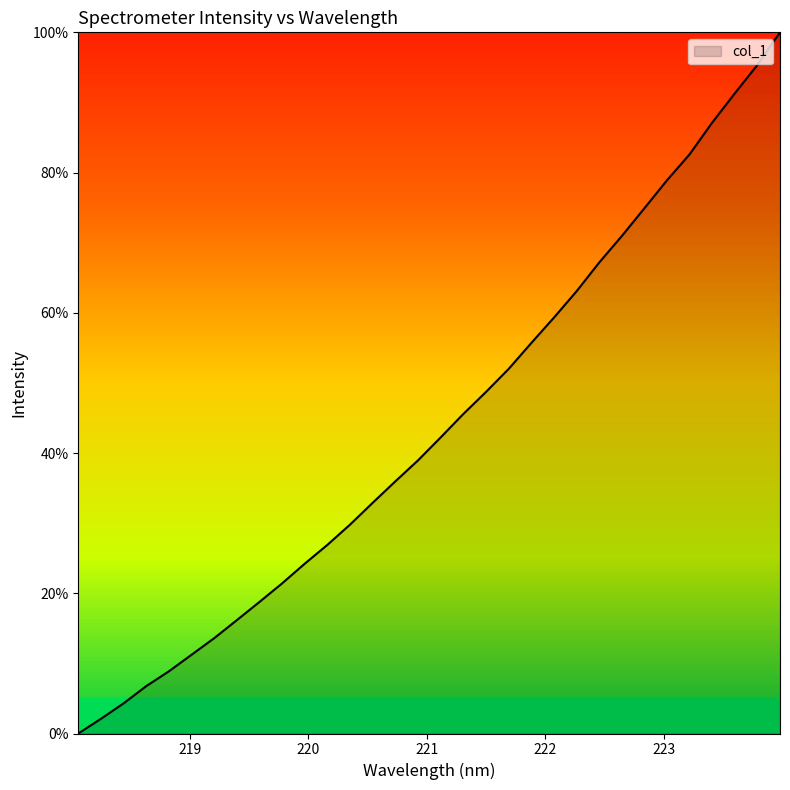

What is the difference between the maximum and minimum values?

100.0